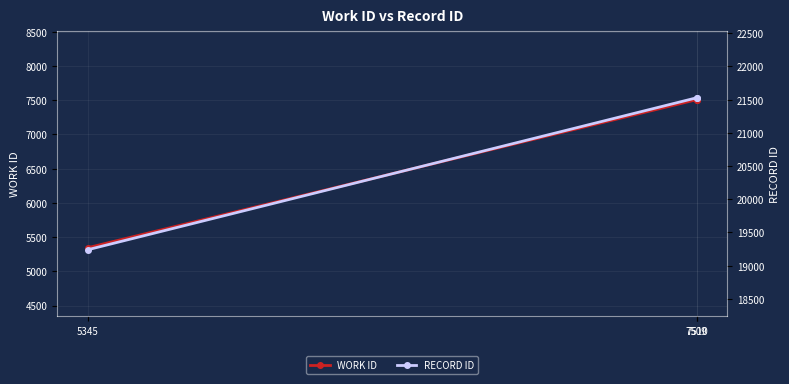

How many lines are shown in the chart?

2